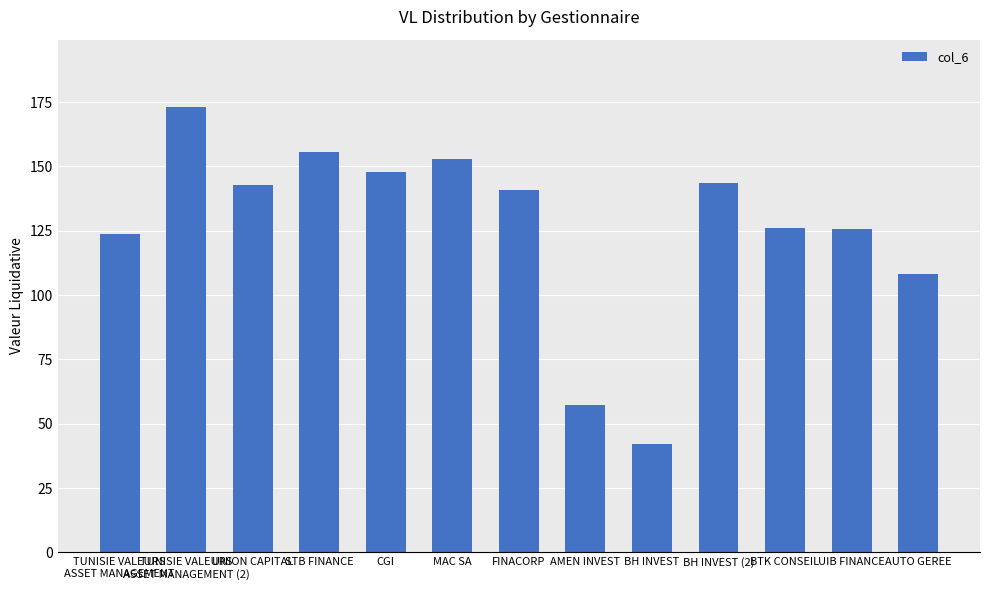

Between BH INVEST (2) and CGI, which is larger?

CGI